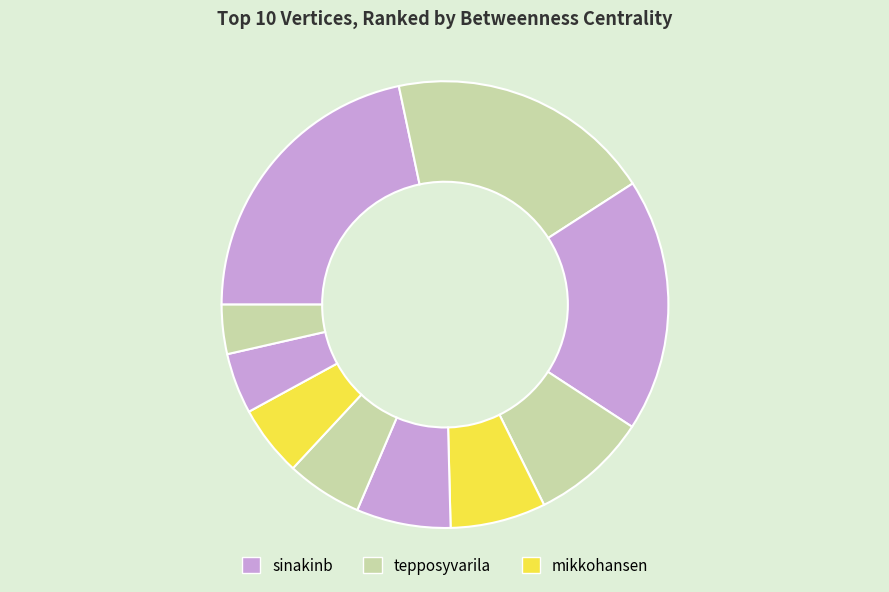

How many slices are in this pie chart?

10